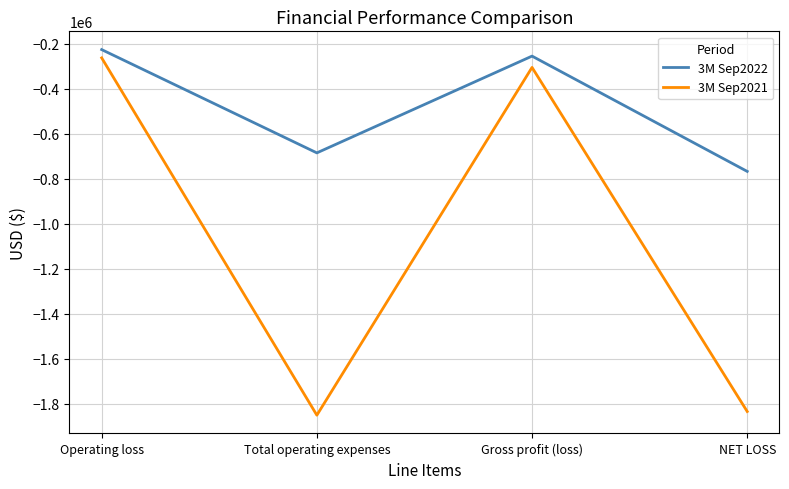

What is the highest value of the 3M Sep2021 series?

-262556